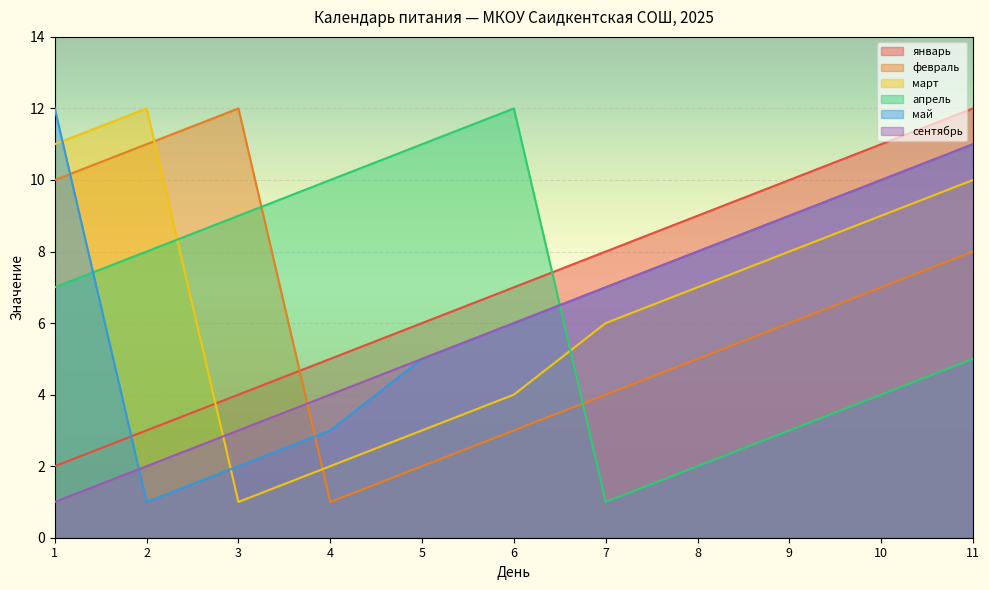

Is the value of май at 6 greater than the value of февраль at 8?

Yes